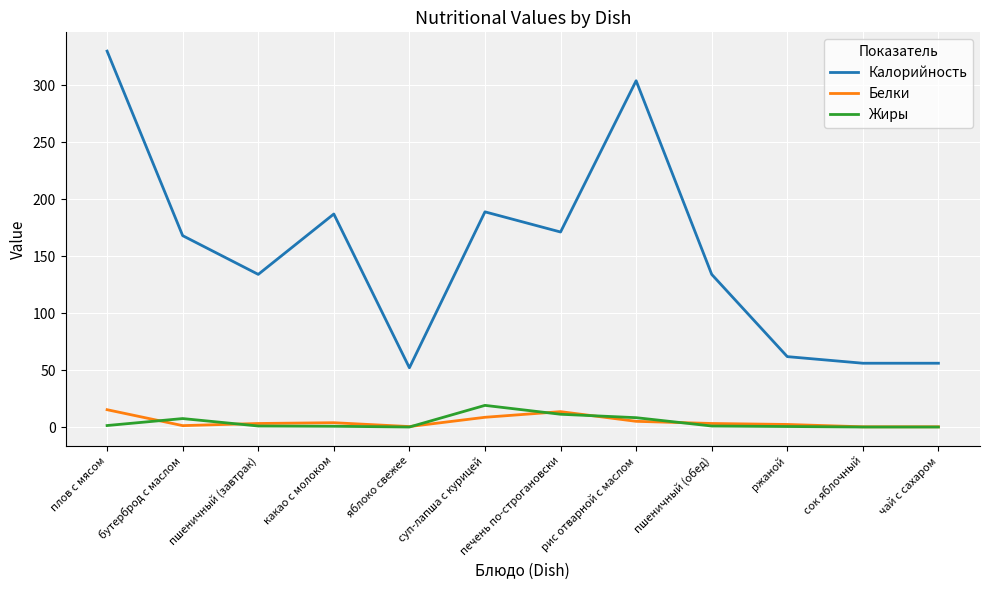

Which series has the largest total across all categories?

Калорийность